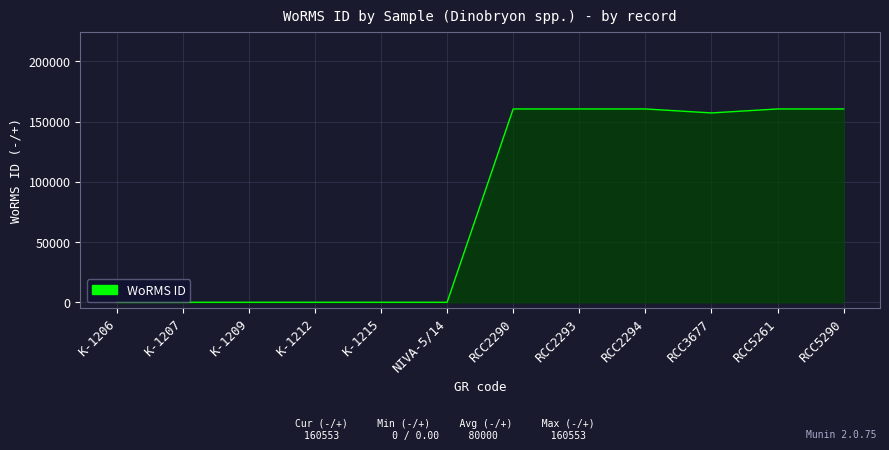

The value at RCC2294 is 160553. True or false?

True